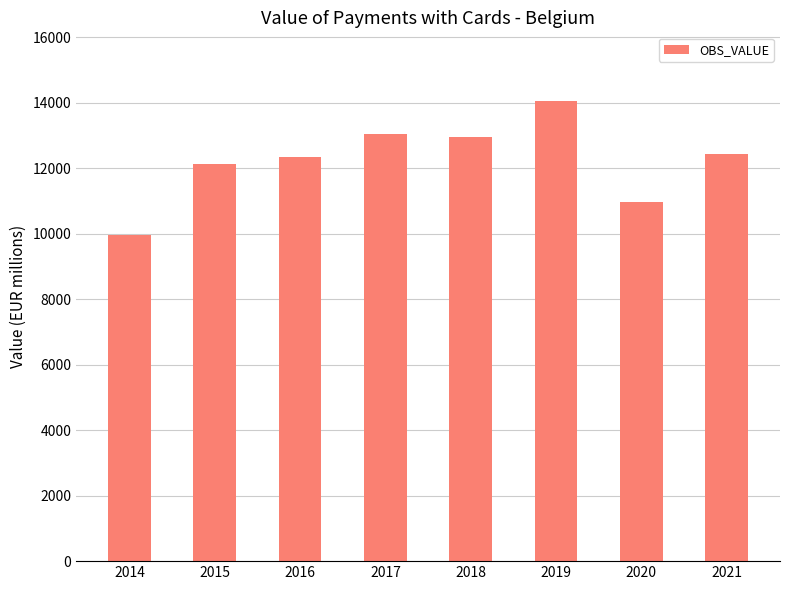

Read the value at 2021.

12448.5